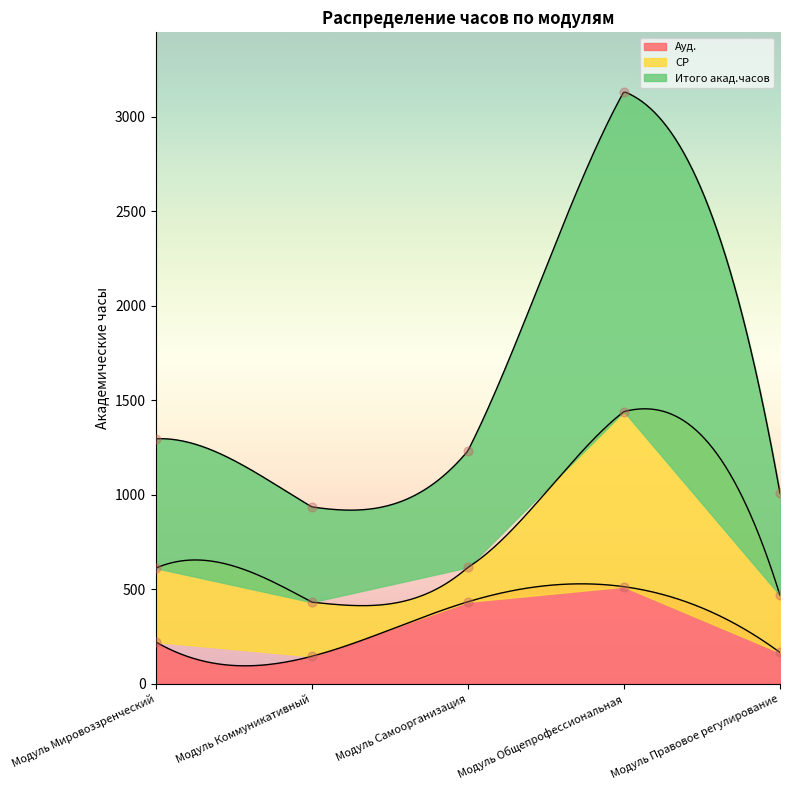

At how many categories does at least one series exceed 2456?

1